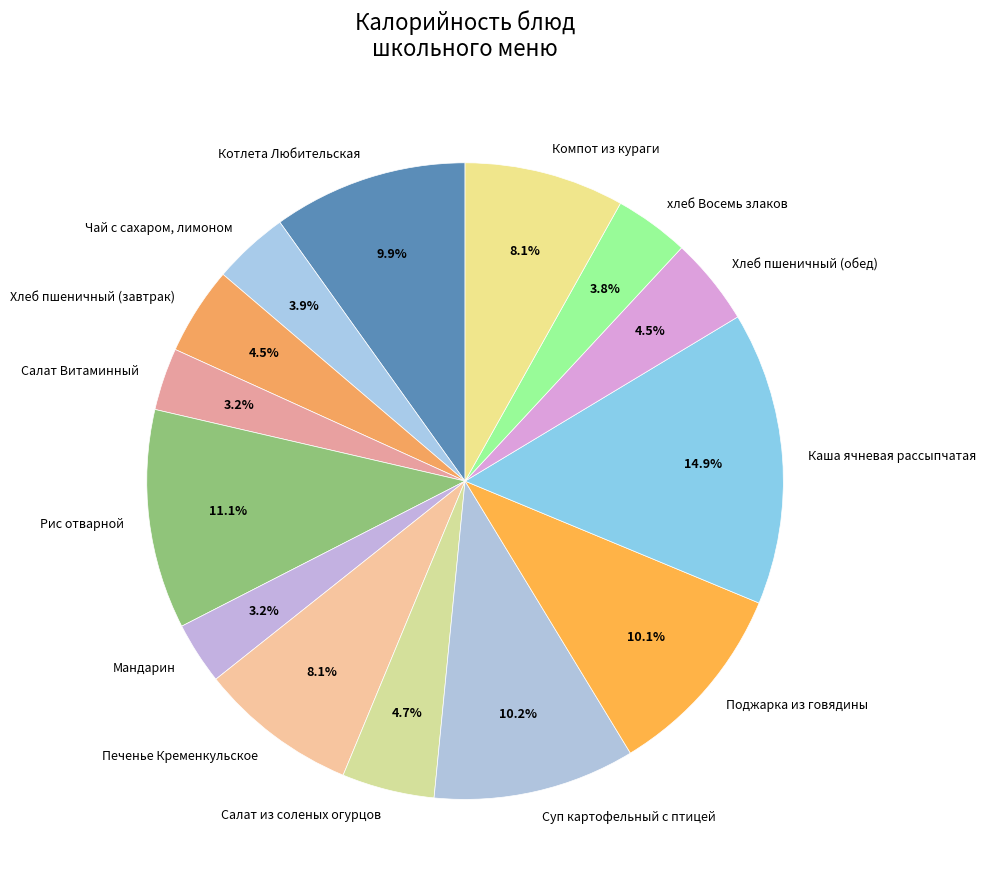

To the nearest percent, what portion does Суп картофельный с птицей represent?

10%